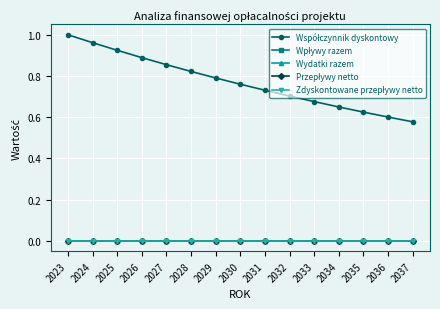

What is the sum of the Współczynnik dyskontowy values at 2029 and 2025?

1.7